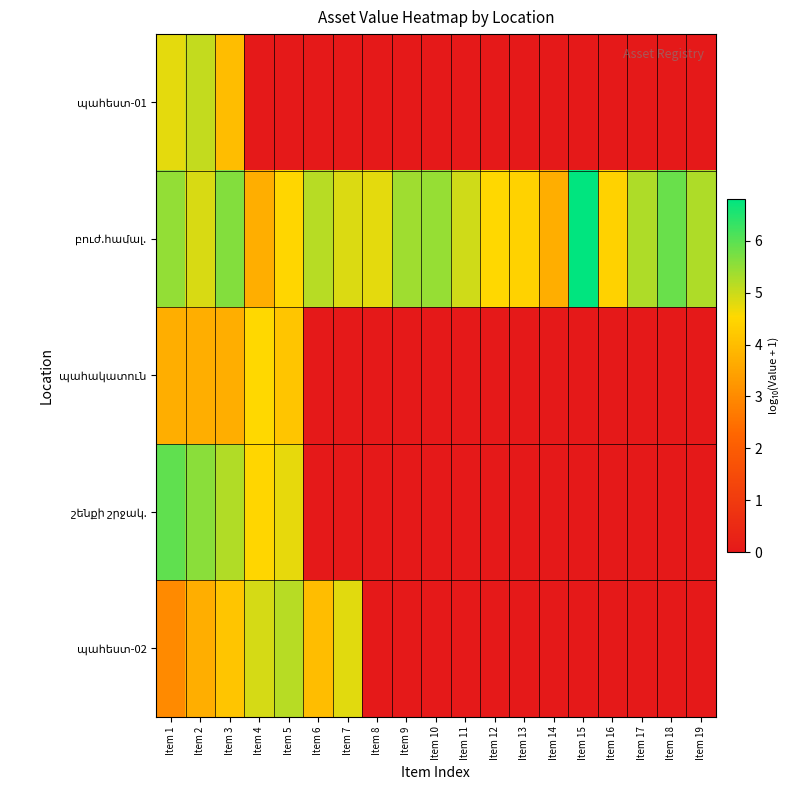

At which category is the sum across all series the highest?

Item 2